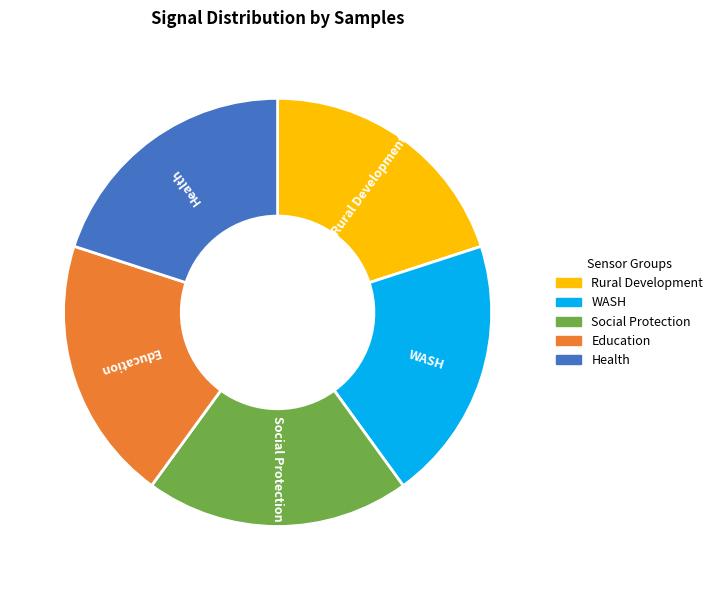

Does any single category account for the majority?

No